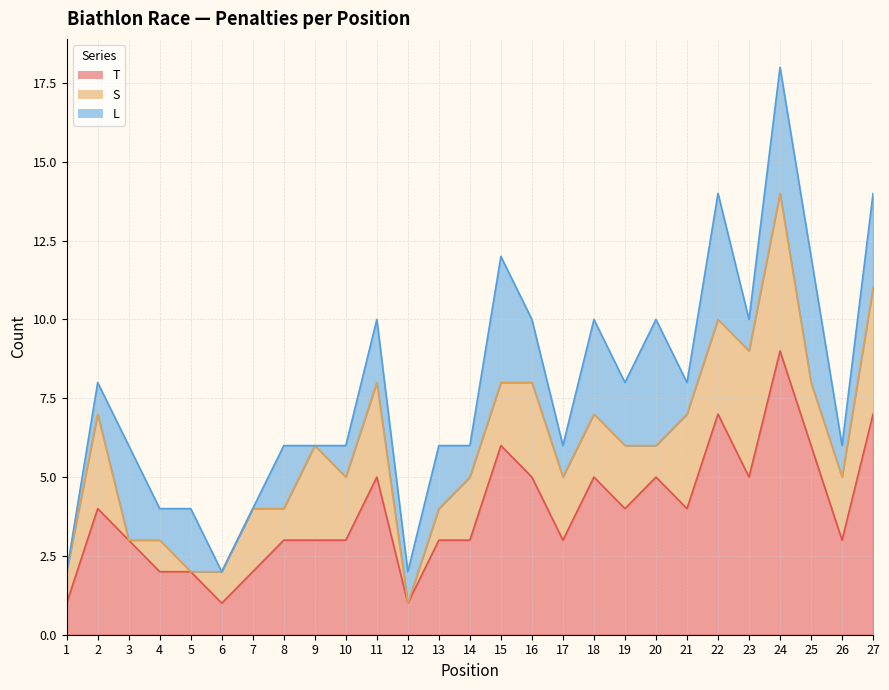

At which category is the sum across all series the highest?

24